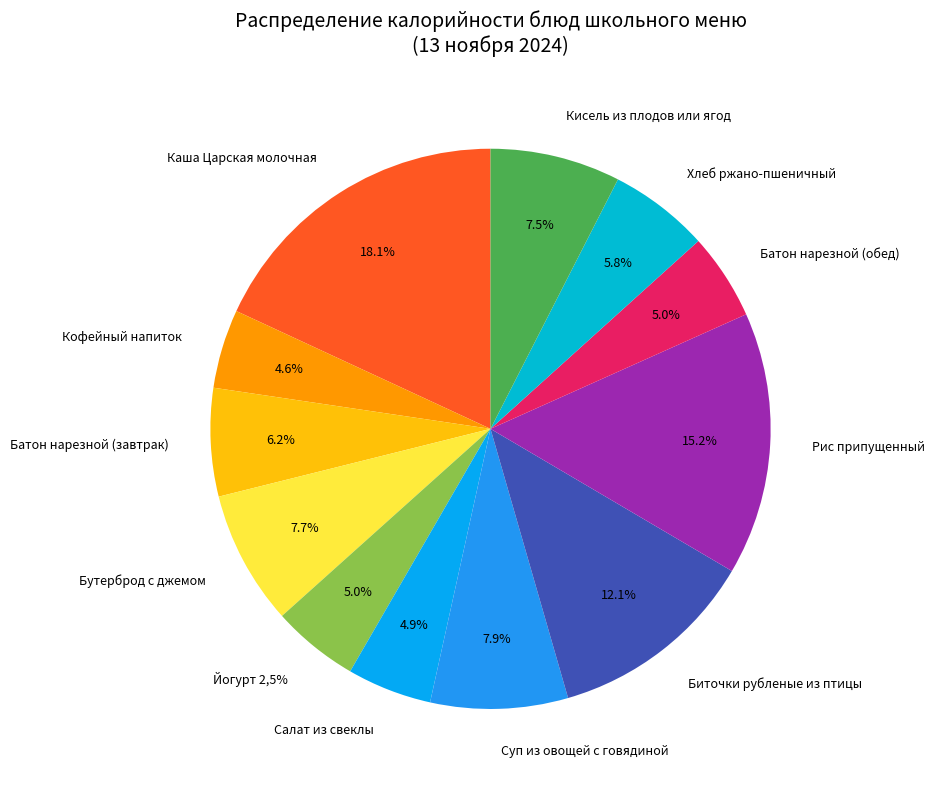

To the nearest percent, what percentage of the pie is Бутерброд с джемом?

8%